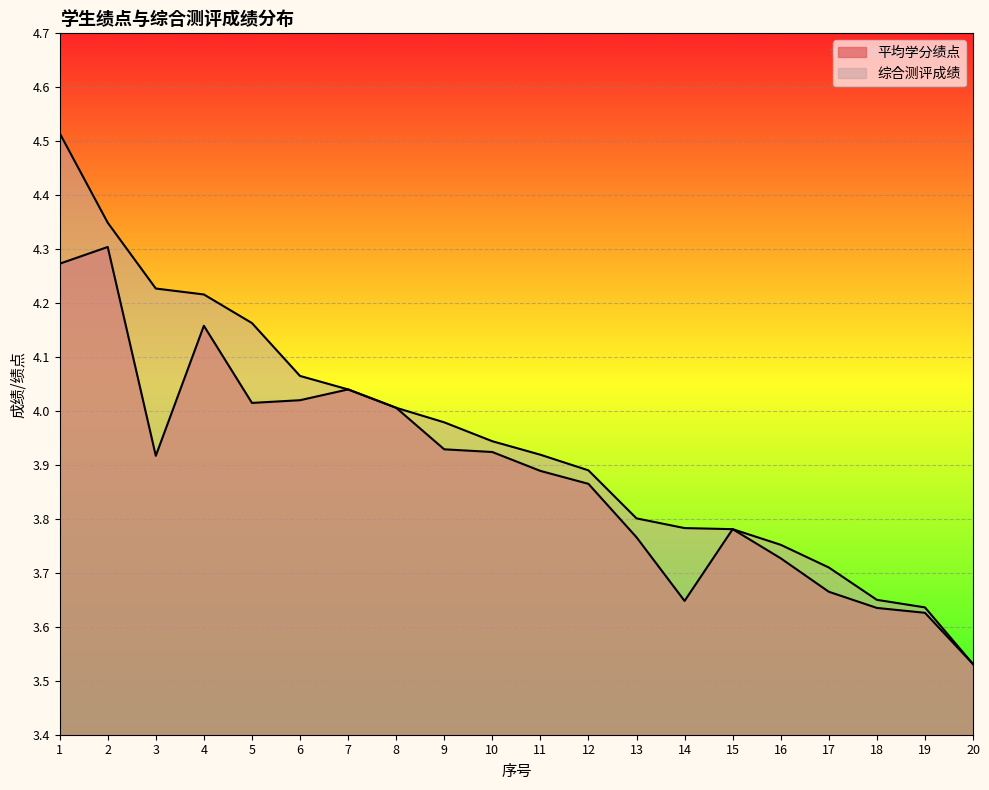

What is the value of the 平均学分绩点 point at the 14th from the left?

3.6